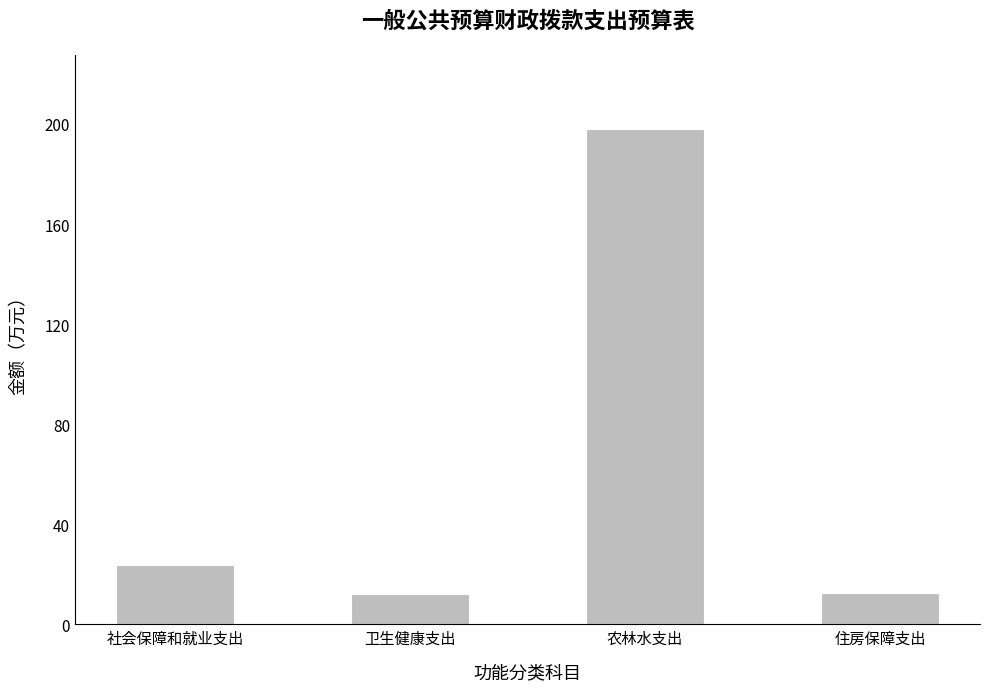

True or false: the data shows 123.9 at 农林水支出.

False